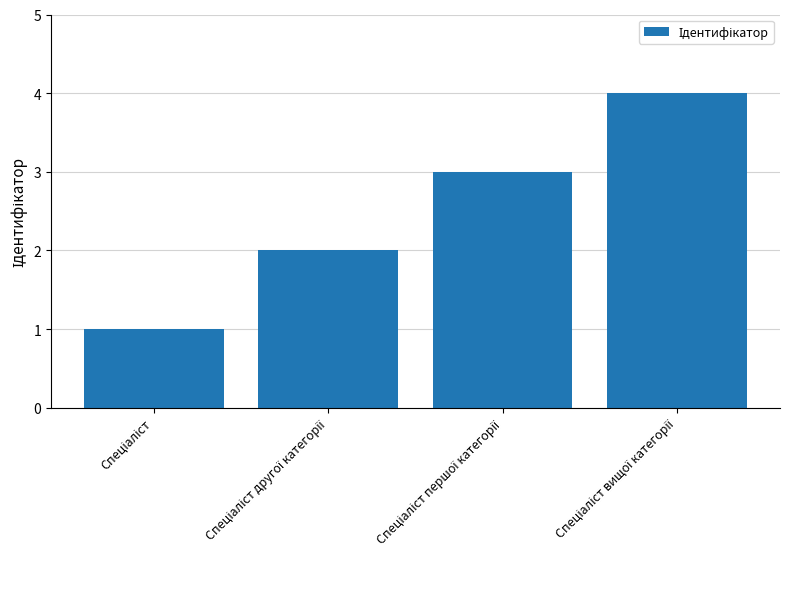

What is the greatest value displayed?

4